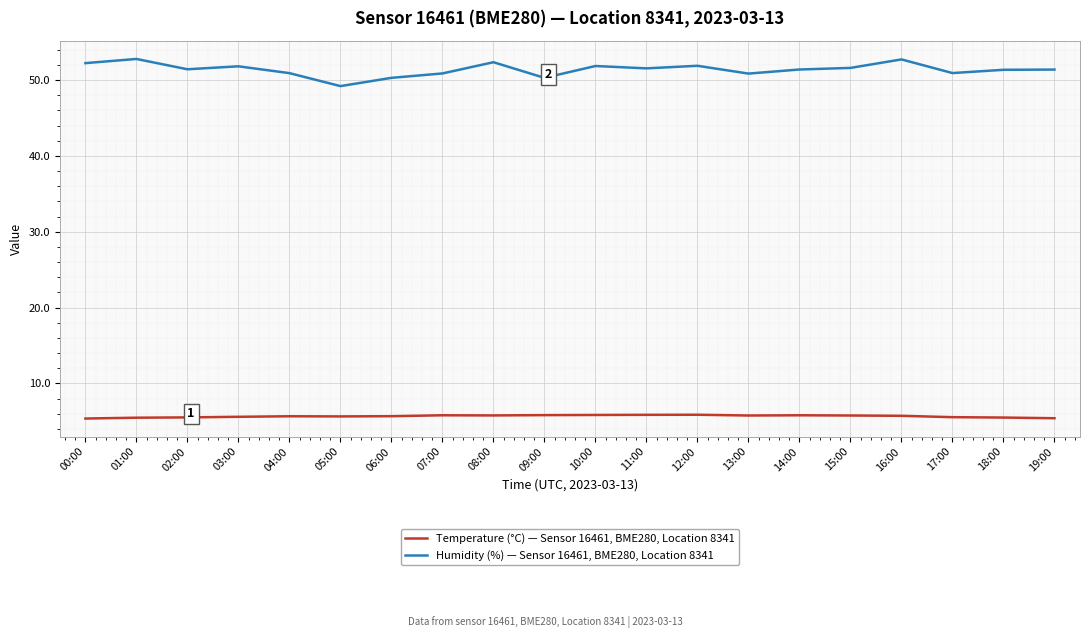

Does the chart display data point markers on the line(s)?

No